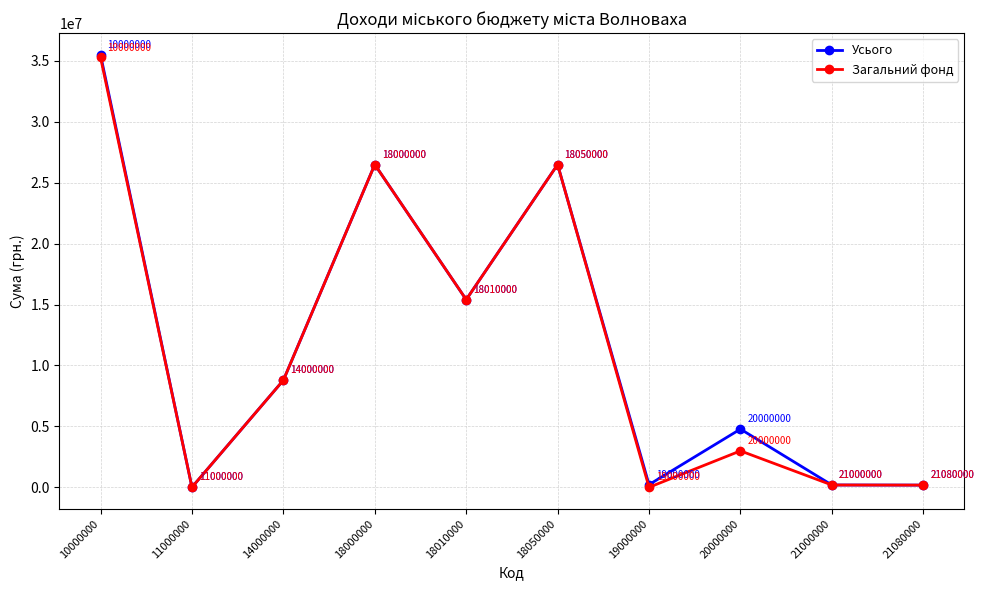

True or false: Загальний фонд has a value of 8786700 at 14000000.

True